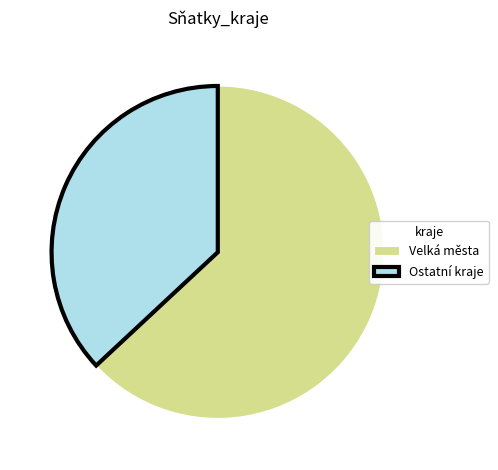

Combined, do Velká města and Ostatní kraje account for over 50%?

Yes